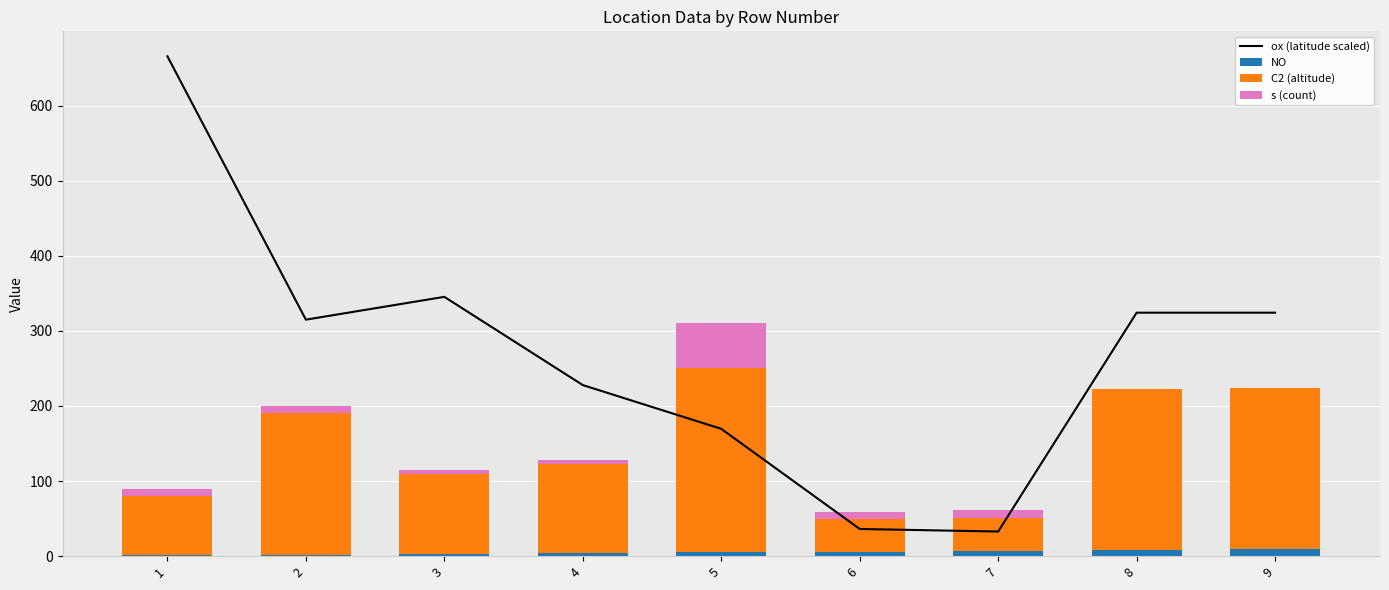

Reading right to left, transcribe all the data shown in this chart.

ox (latitude scaled): 9=324.3	8=324.3	7=32.8	6=36.2	5=169.5	4=227.8	3=345.4	2=315.0	1=665.7
NO: 9=9.0	8=8.0	7=7.0	6=6.0	5=5.0	4=4.0	3=3.0	2=2.0	1=1.0
C2 (altitude): 9=215.0	8=215.0	7=44.0	6=44.0	5=245.0	4=119.0	3=107.0	2=188.0	1=79.0
s (count): 9=0.0	8=0.0	7=10.0	6=9.0	5=60.0	4=5.0	3=5.0	2=10.0	1=9.0